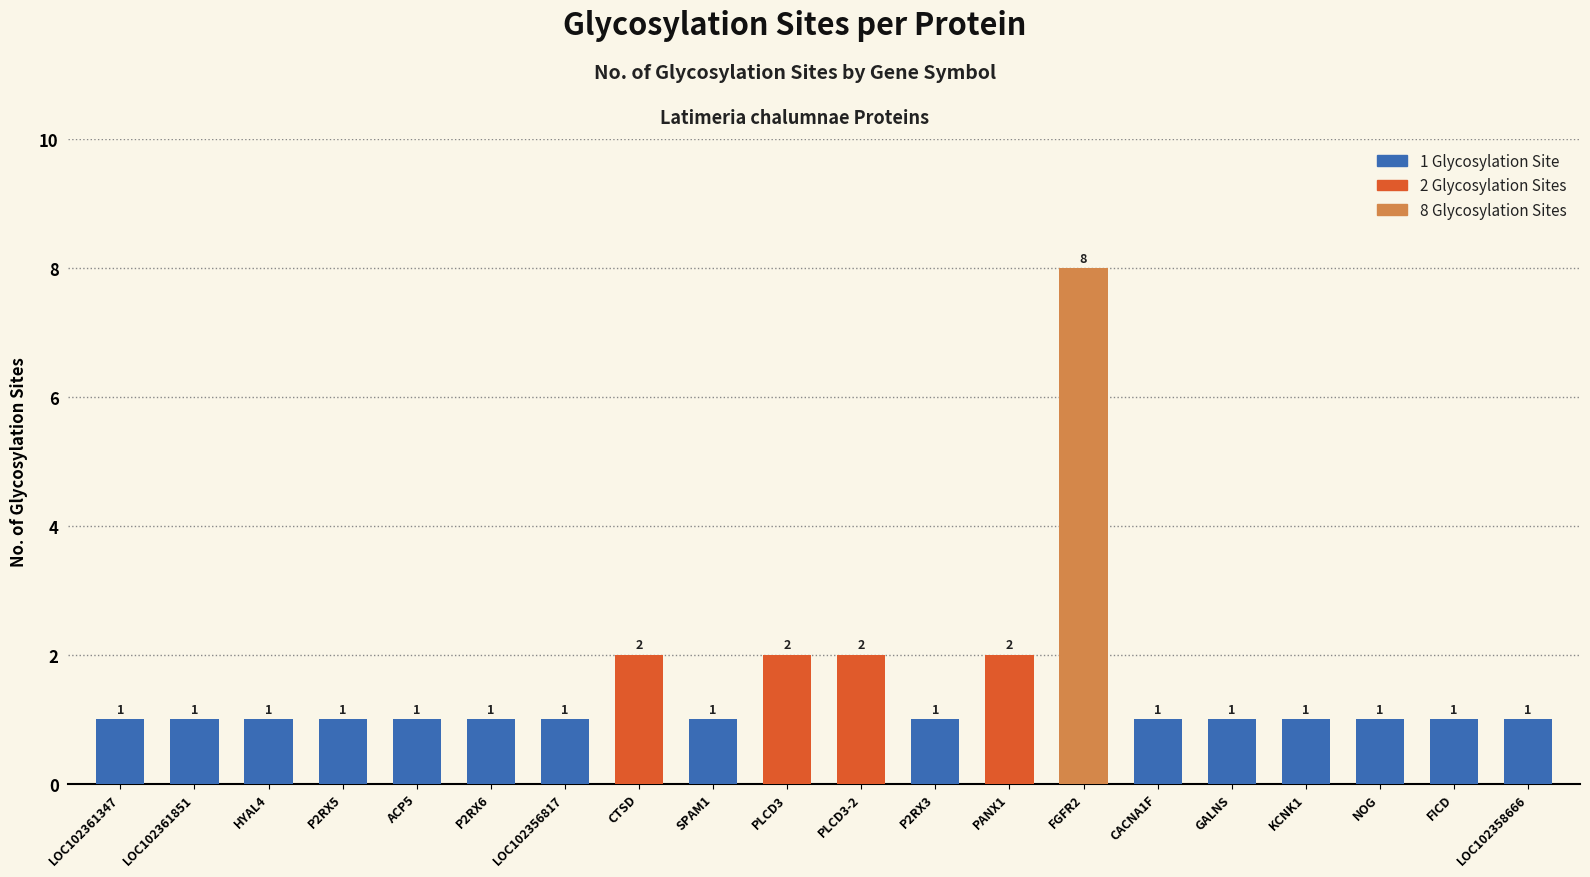

Which category has the highest value across all series?

FGFR2